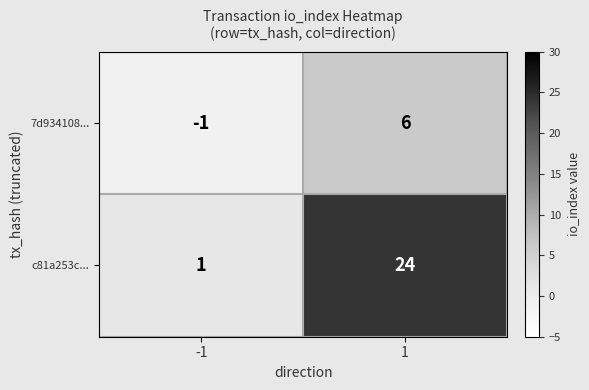

How many series are shown in this chart?

2